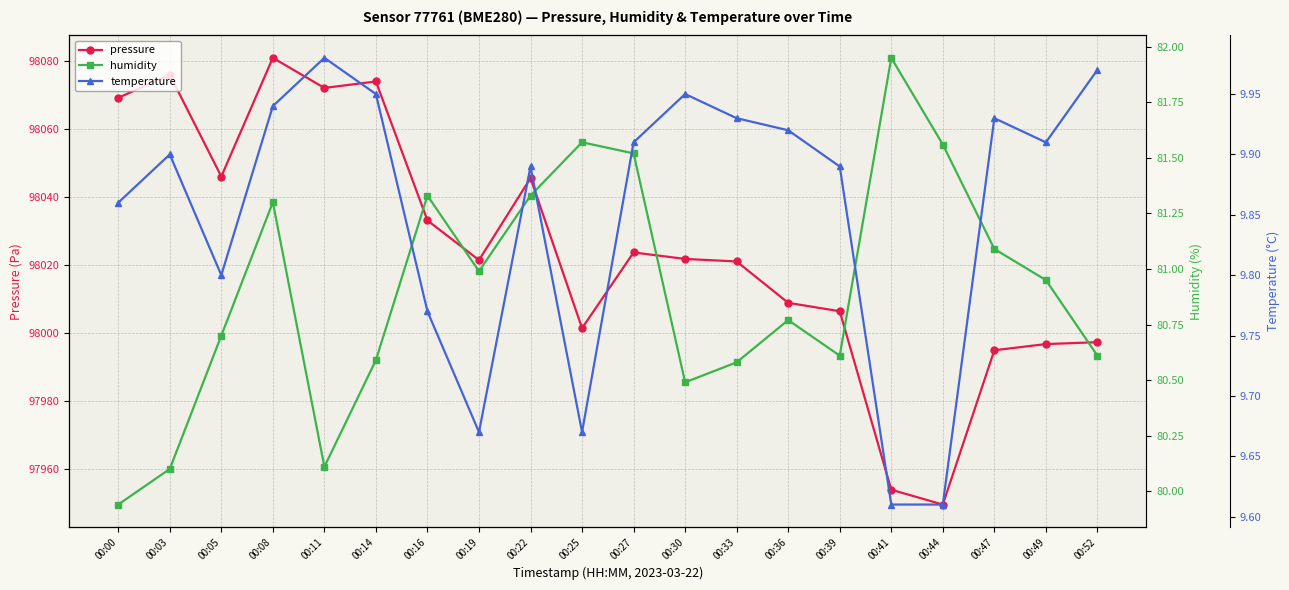

True or false: temperature has a value of 14.6 at 00:44.

False